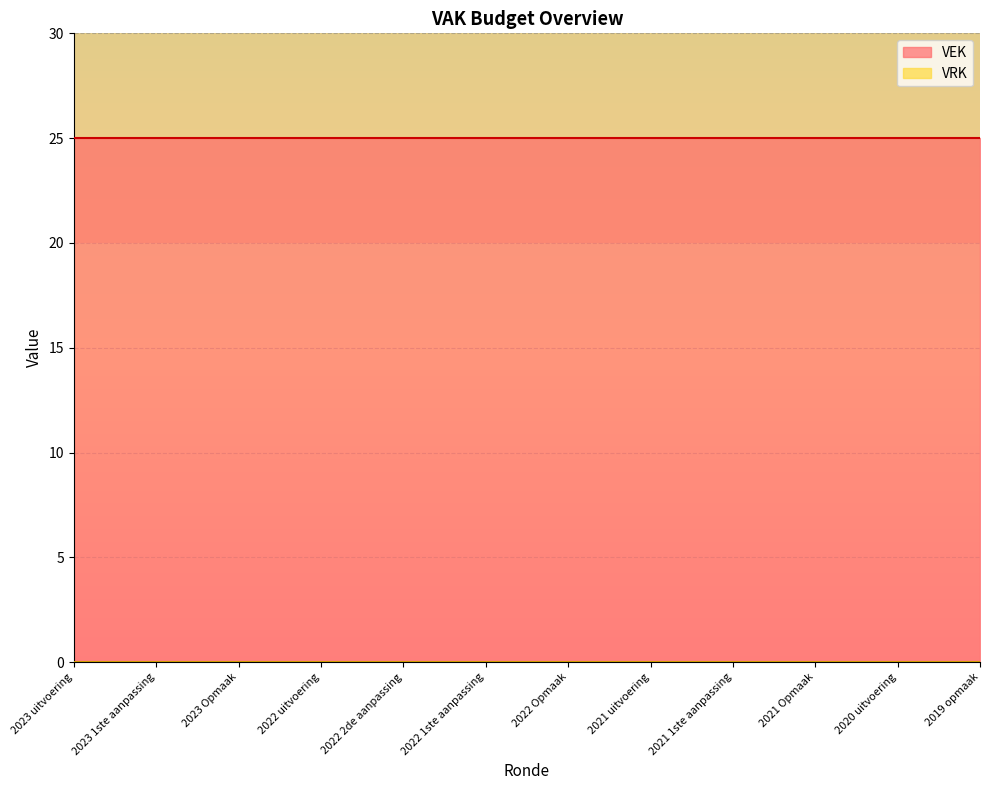

Which category has the lowest value in the VRK series?

2023 uitvoering